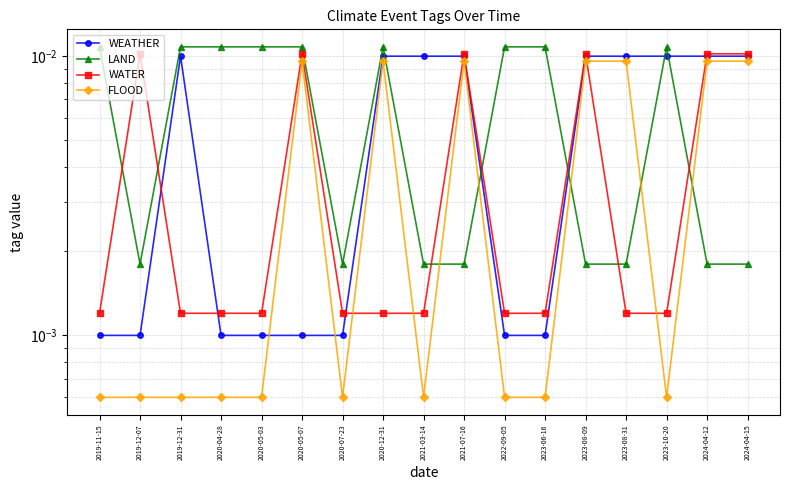

Is the value of WATER at 2019-12-07 greater than the value of WEATHER at 2020-07-23?

Yes